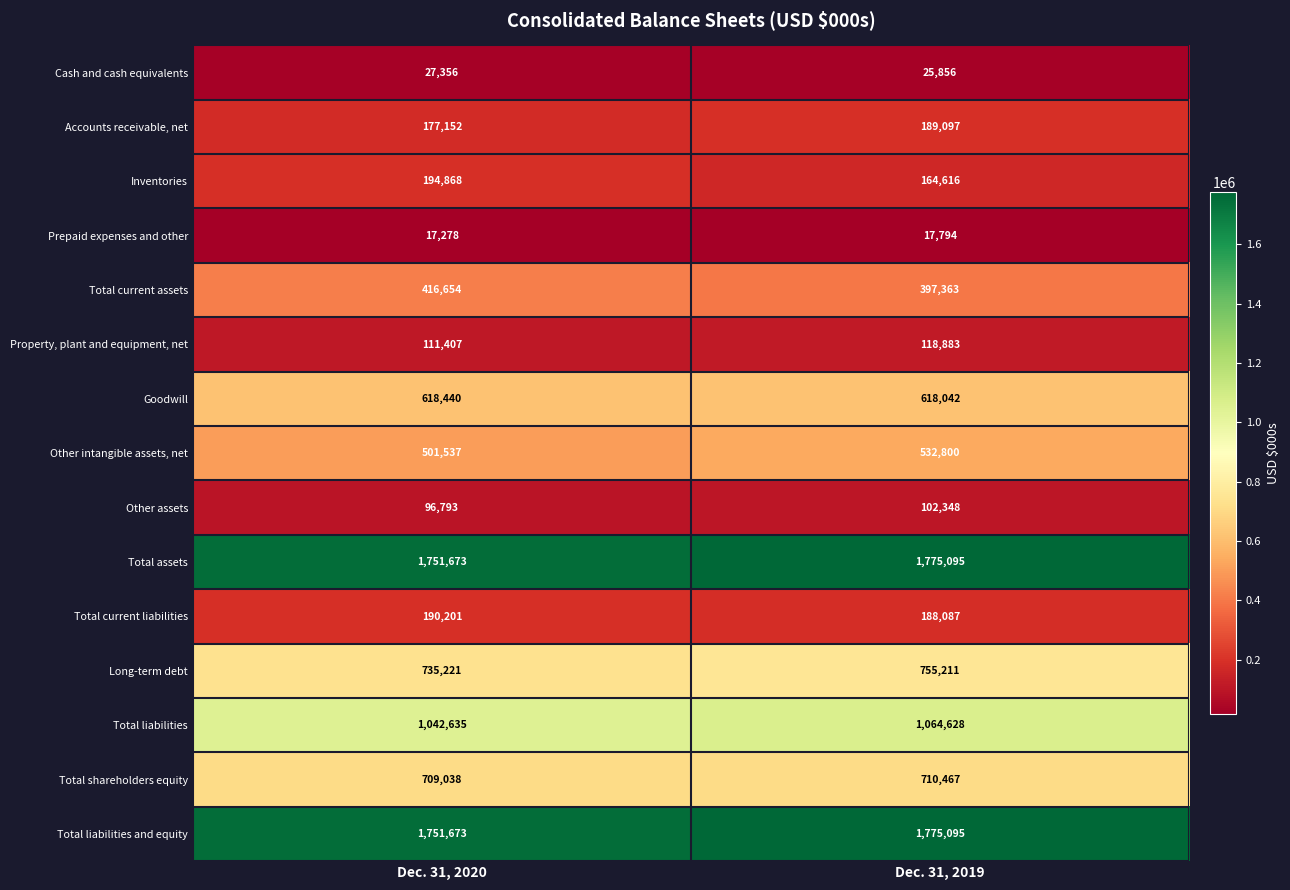

Which series changed the most between Dec. 31, 2020 and Dec. 31, 2019?

Other intangible assets, net